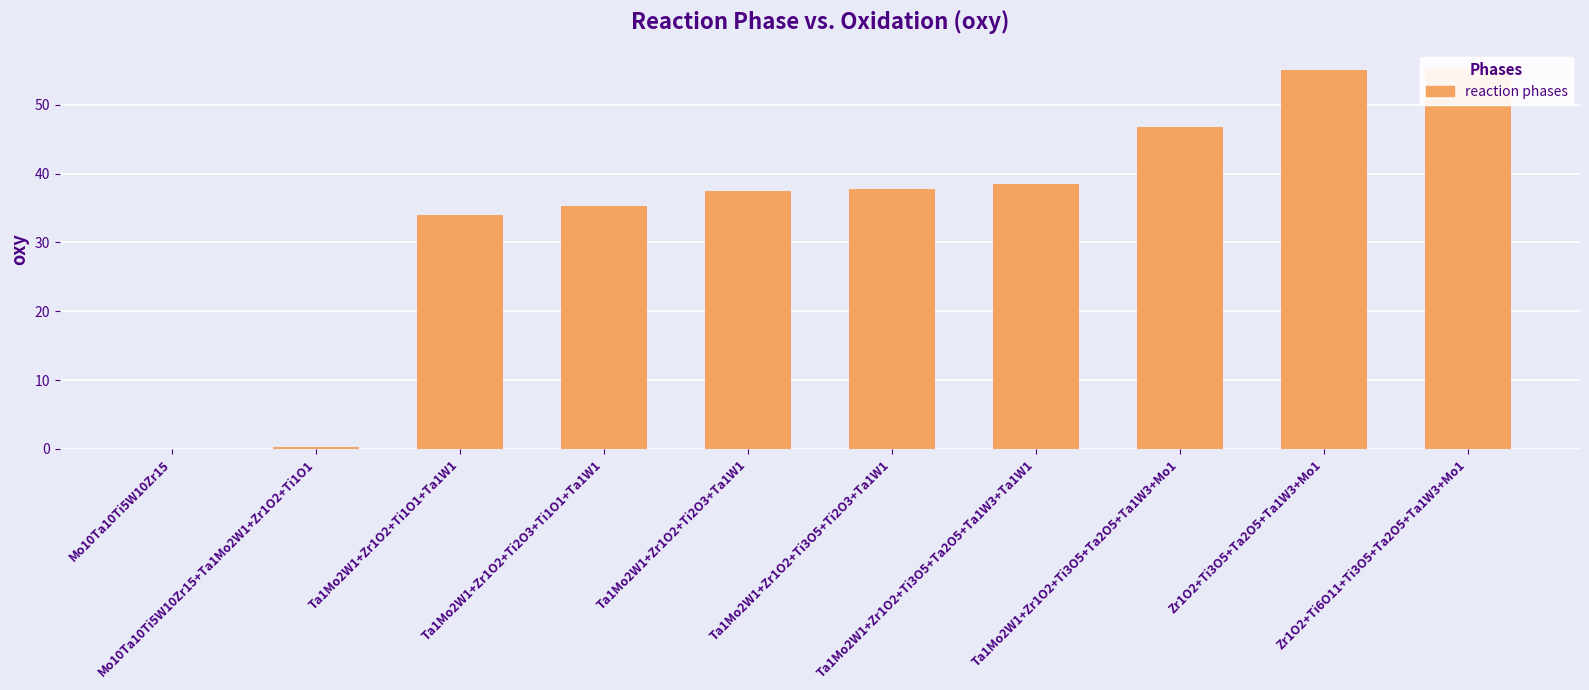

Reading right to left, list all the values displayed in this chart.

55.2	55.0	46.8	38.5	37.8	37.5	35.2	34.0	0.2	0.0